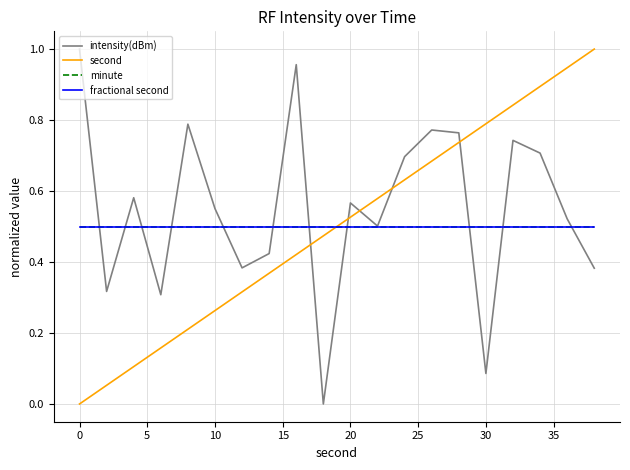

Does the chart display data point markers on the line(s)?

No